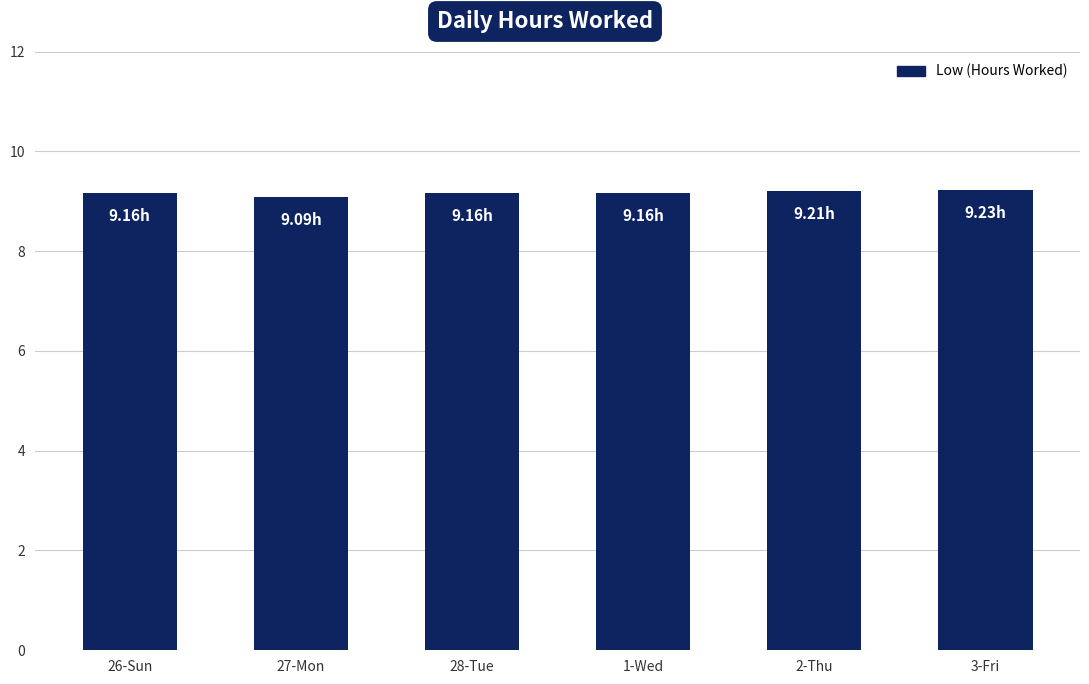

Reading right to left, what are all the values shown in this chart?

9.2	9.2	9.2	9.2	9.1	9.2